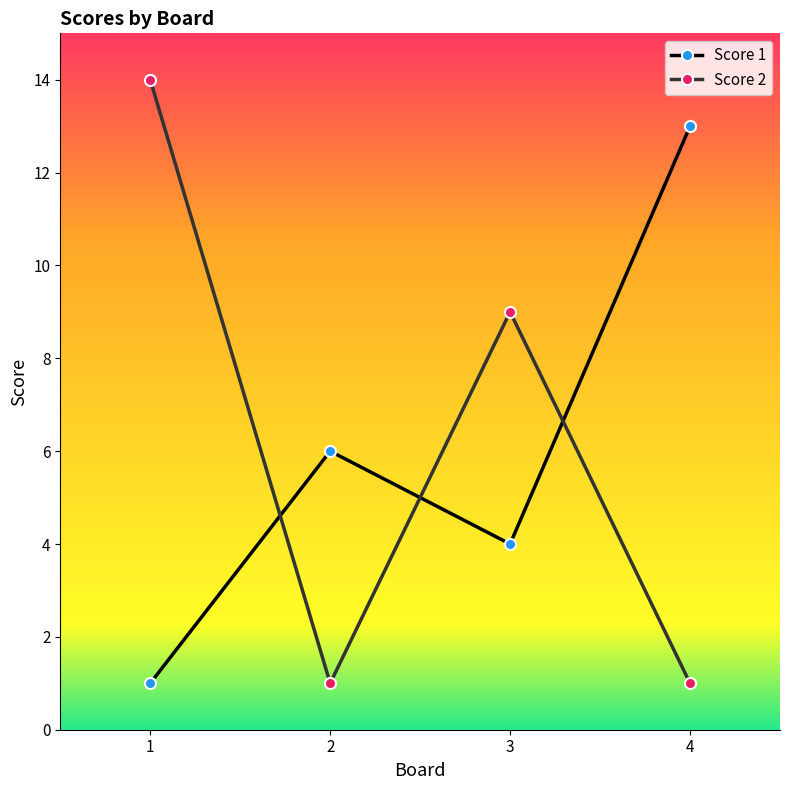

Which category has the highest value in the Score 1 series?

4